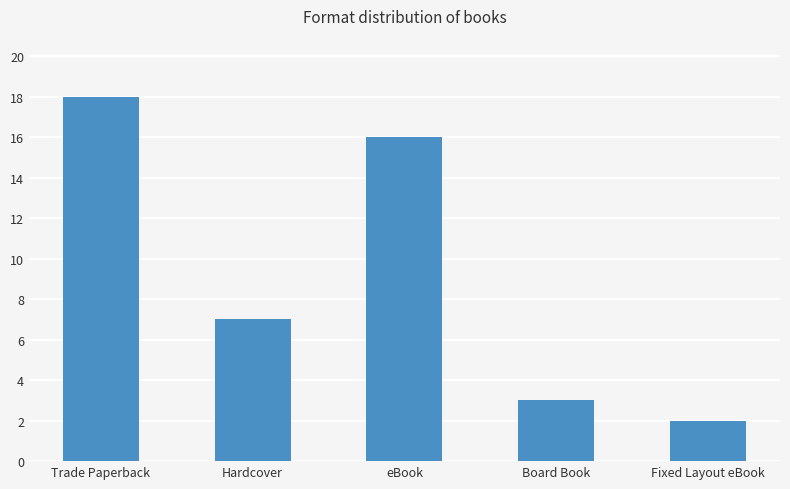

What is the label of the 1st bar from the right?

Fixed Layout eBook